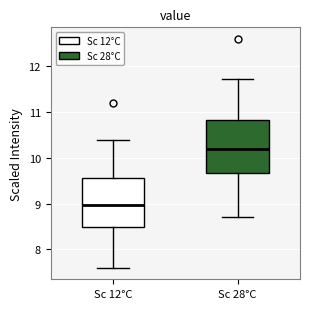

Where does the median line of the box for Sc 12°C sit on the y-axis? The values are not printed on the chart, so give them approximately, as read against the axis.

9.0